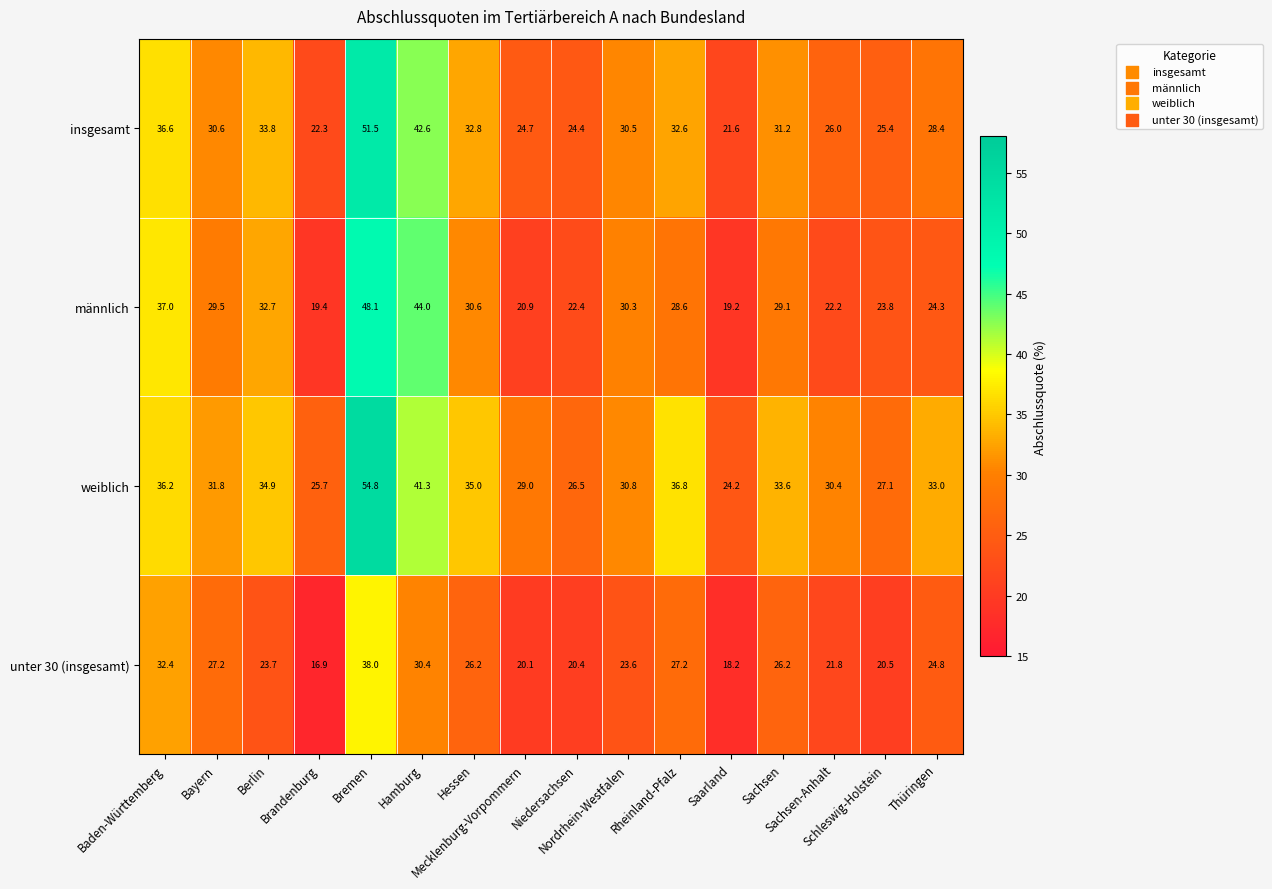

What is the smallest value displayed?

16.9